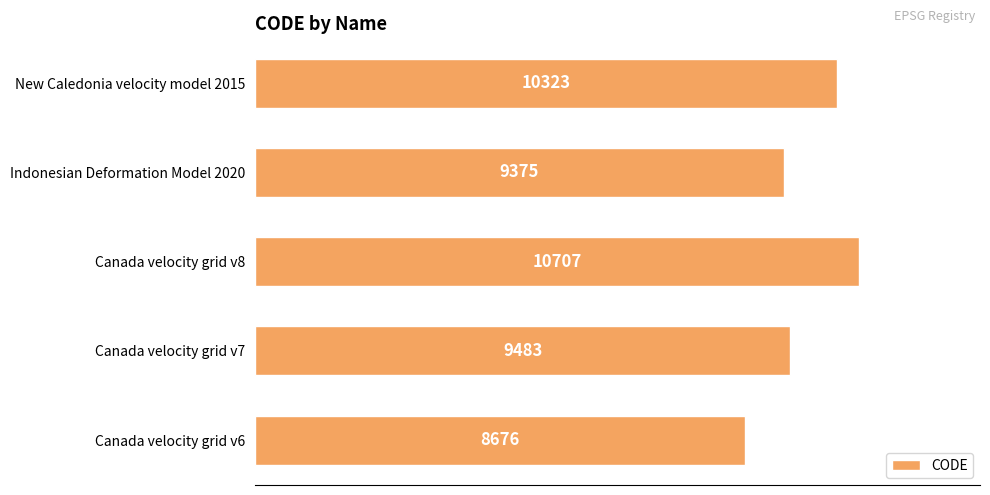

Between Canada velocity grid v6 and Canada velocity grid v7, which is larger?

Canada velocity grid v7